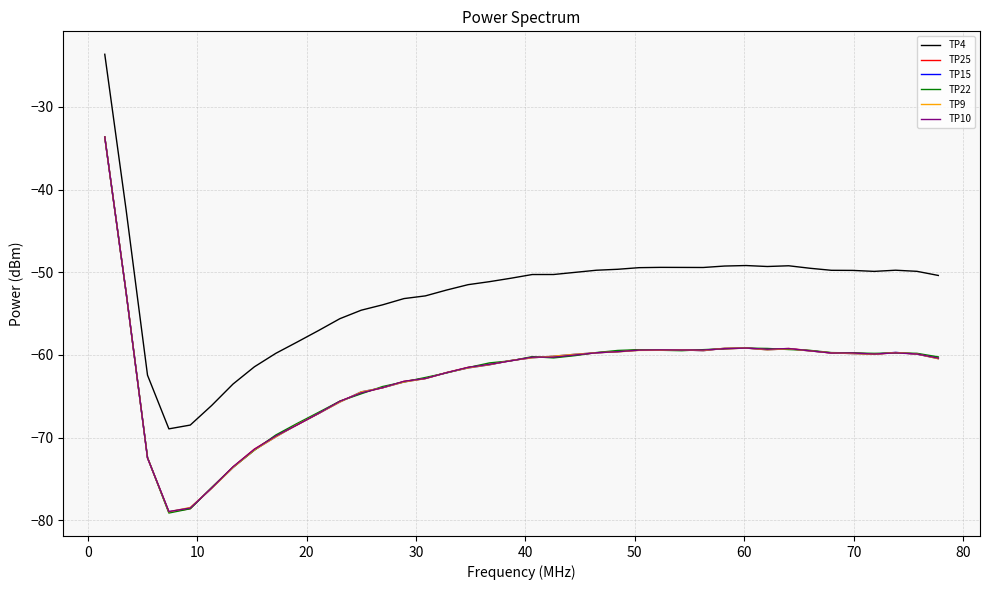

Which series has the largest total across all categories?

TP4